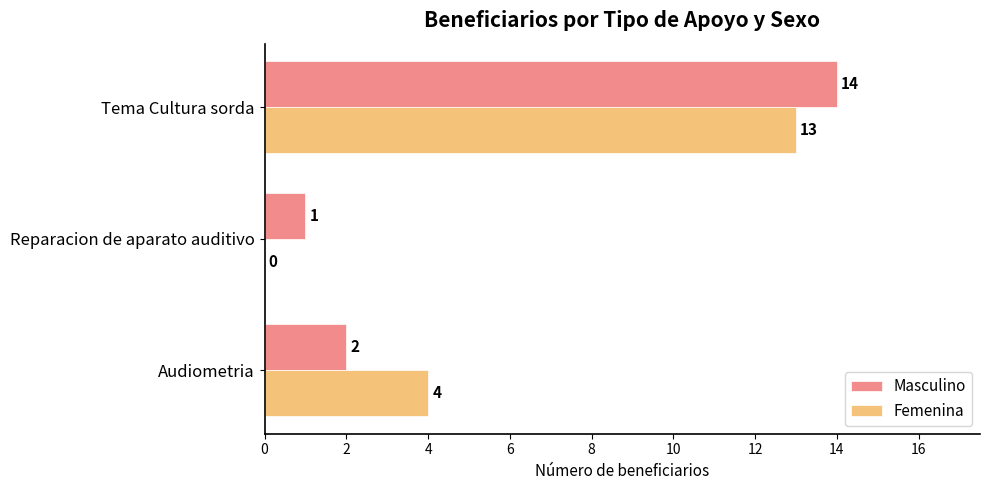

The value of Femenina at Tema Cultura sorda is 13. True or false?

True